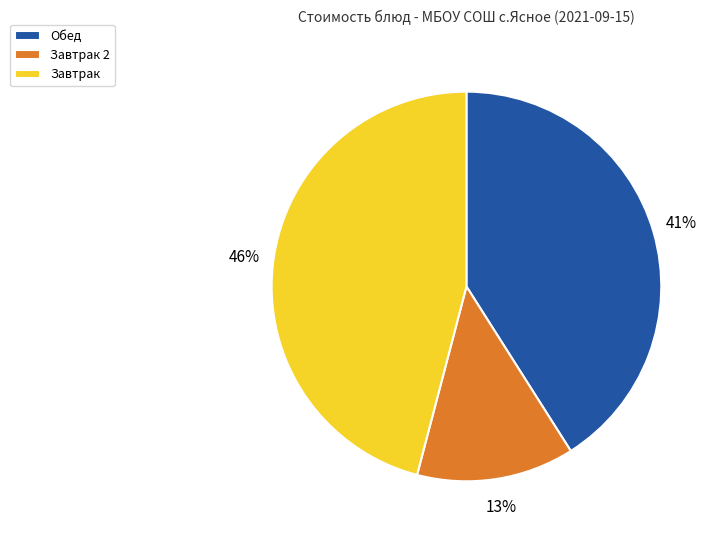

What is the largest slice in the pie chart?

Завтрак